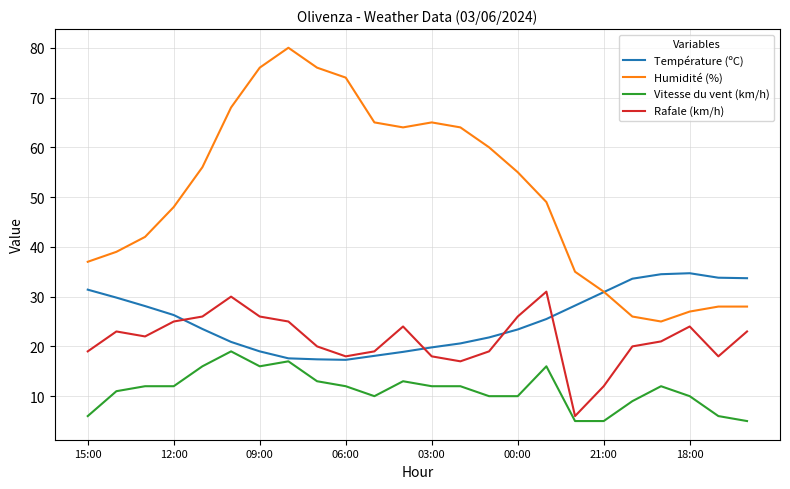

What are all the series names shown in the legend?

Température (ºC), Humidité (%), Vitesse du vent (km/h), Rafale (km/h)